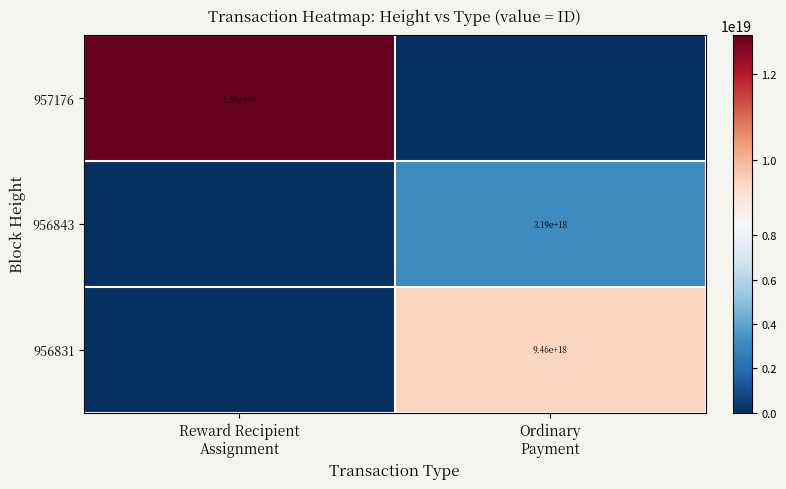

What is the total value across all series at Reward Recipient
Assignment?

12902593026444044288